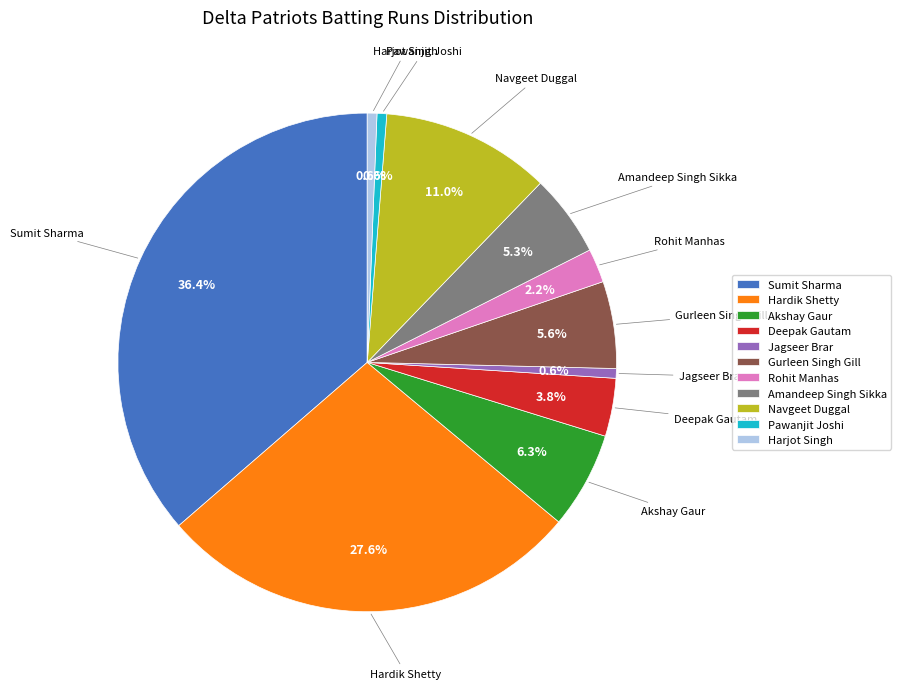

What percentage do Hardik Shetty and Navgeet Duggal together represent?

38.6%